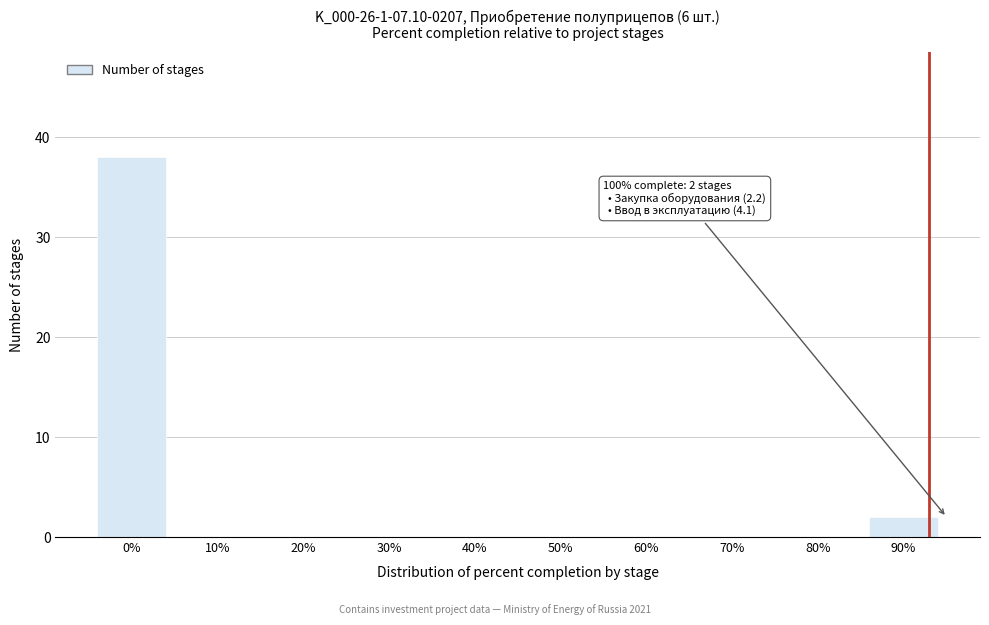

Reading left to right, transcribe all the data shown in this chart.

0%=38	10%=0	20%=0	30%=0	40%=0	50%=0	60%=0	70%=0	80%=0	90%=2